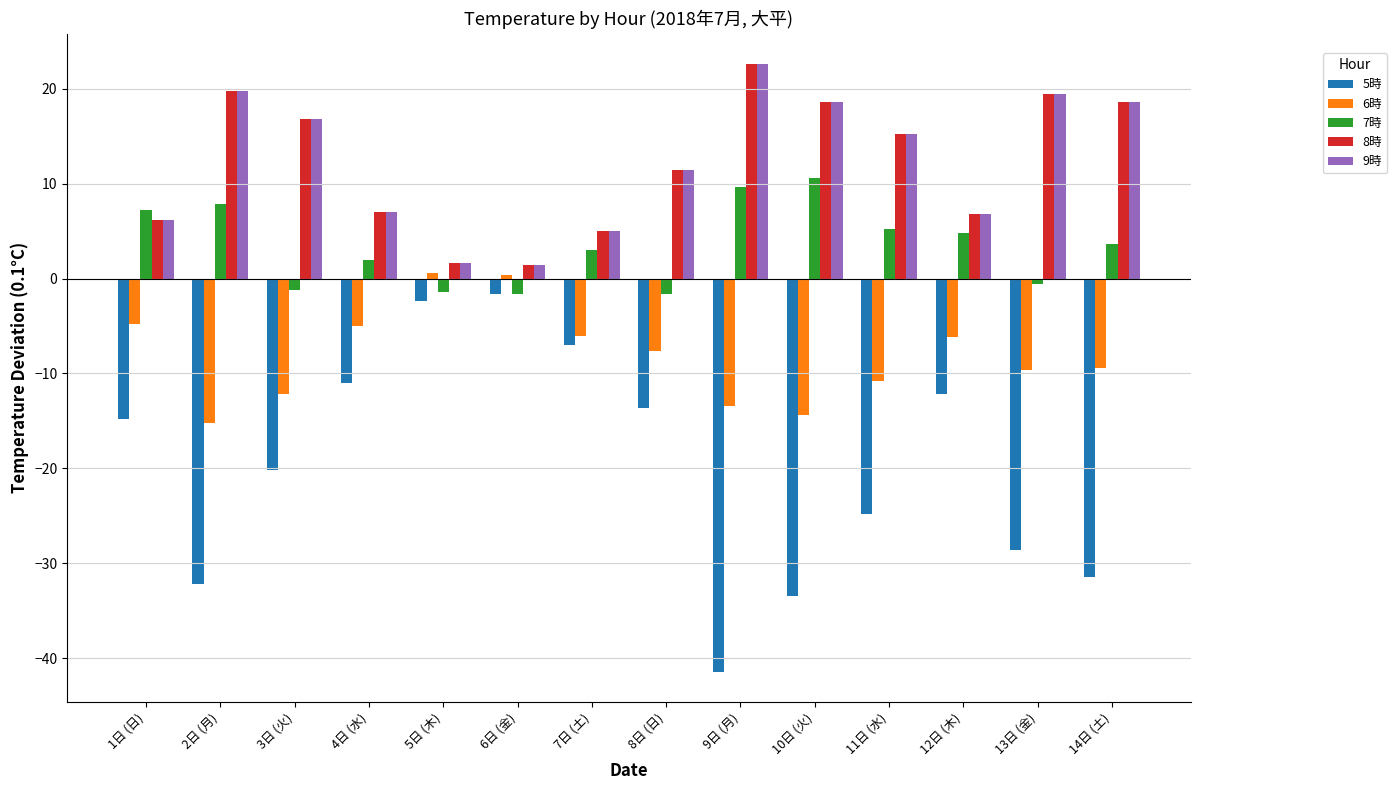

What is the highest value of the 9時 series?

22.6